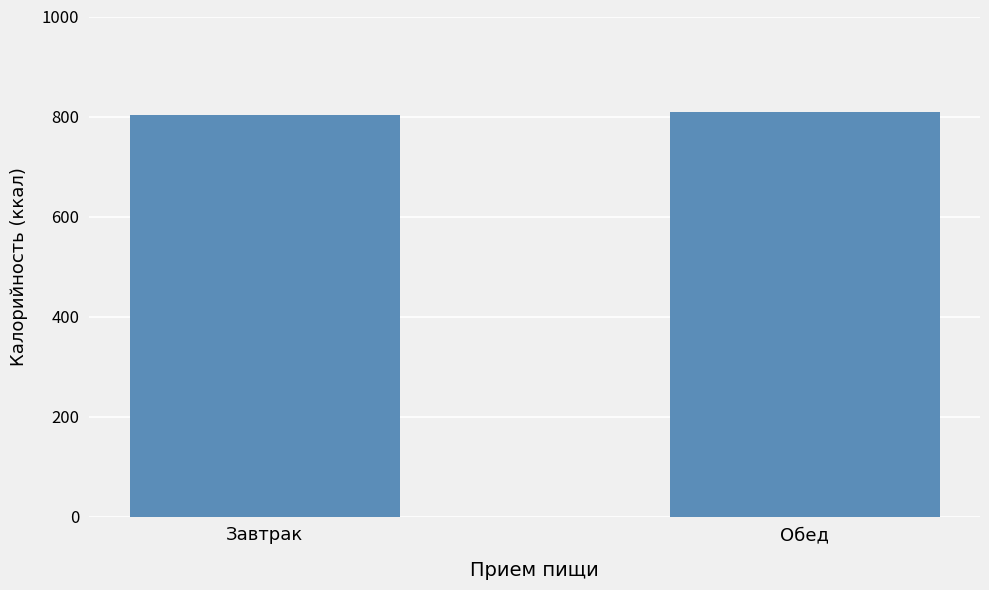

What is the smallest value displayed?

803.8